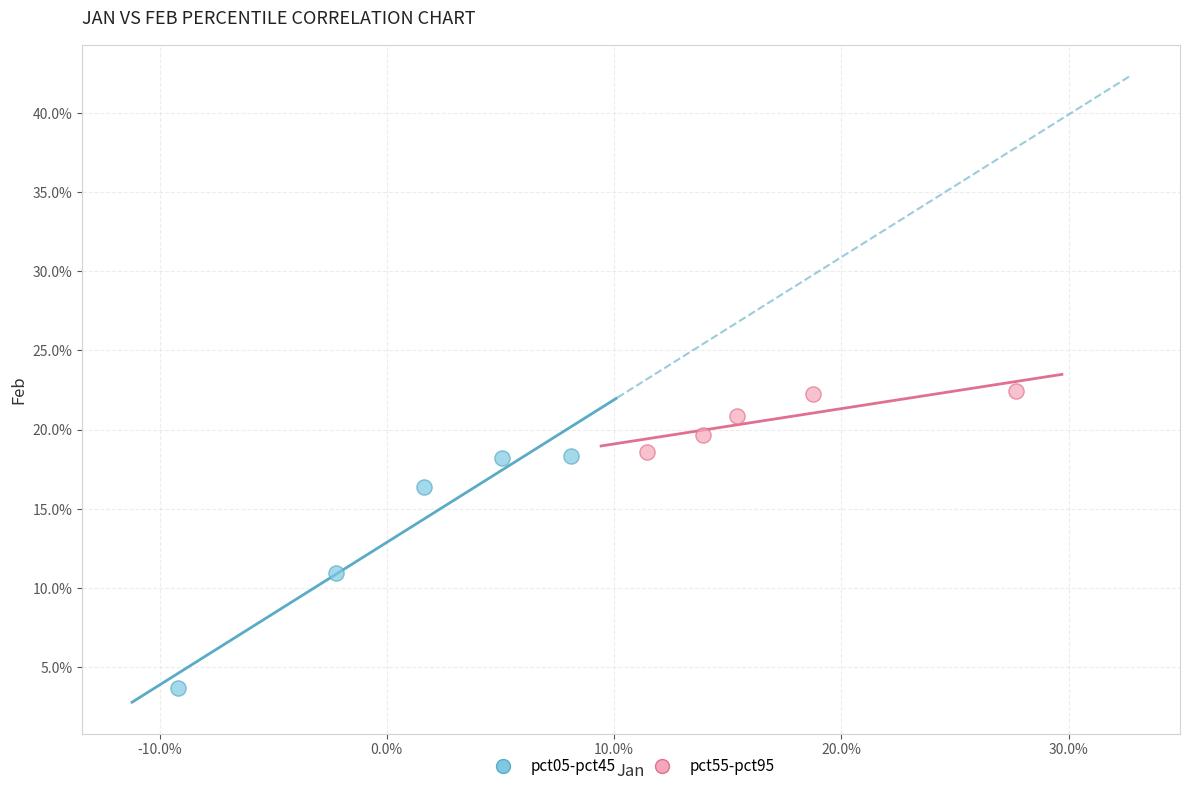

Which series contains the lowest Y value?

pct05-pct45